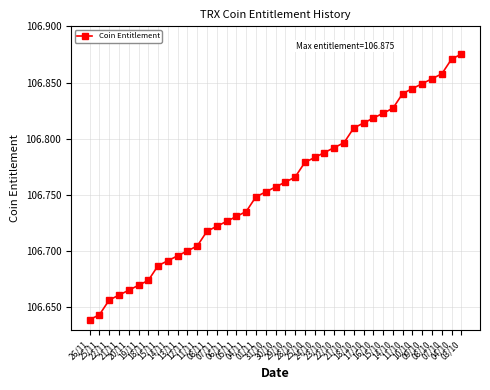

How many values are between 106 and 107?

39